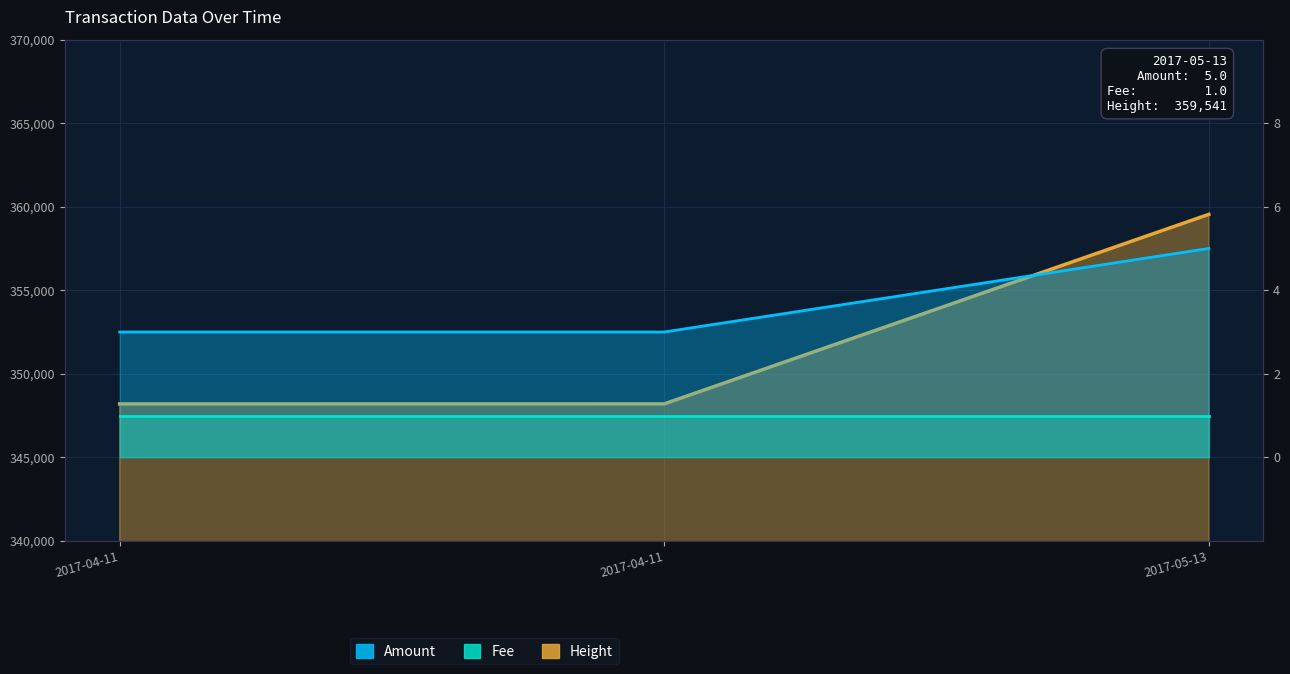

True or false: Height has a value of 152469 at 2017-05-13.

False